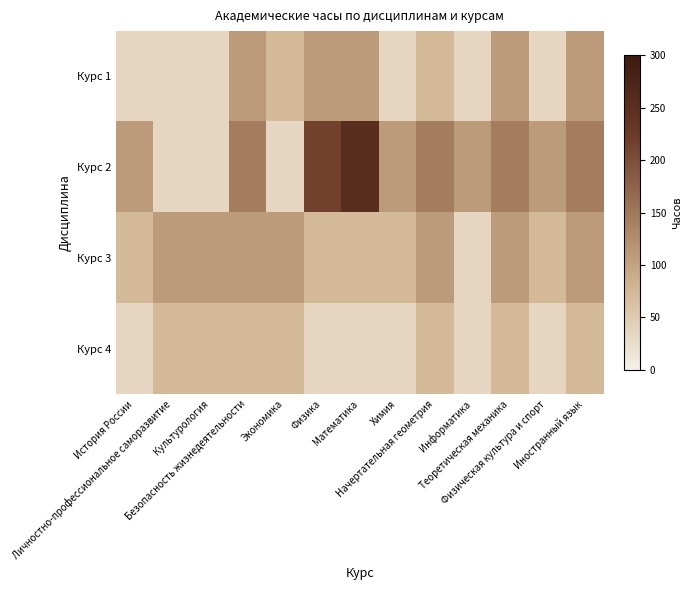

Which label corresponds to the largest value in the chart?

Математика